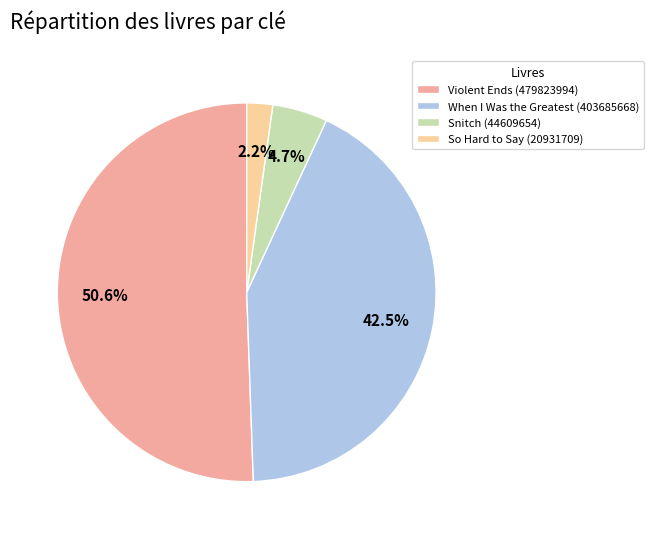

Which category accounts for the majority?

Violent Ends (479823994)